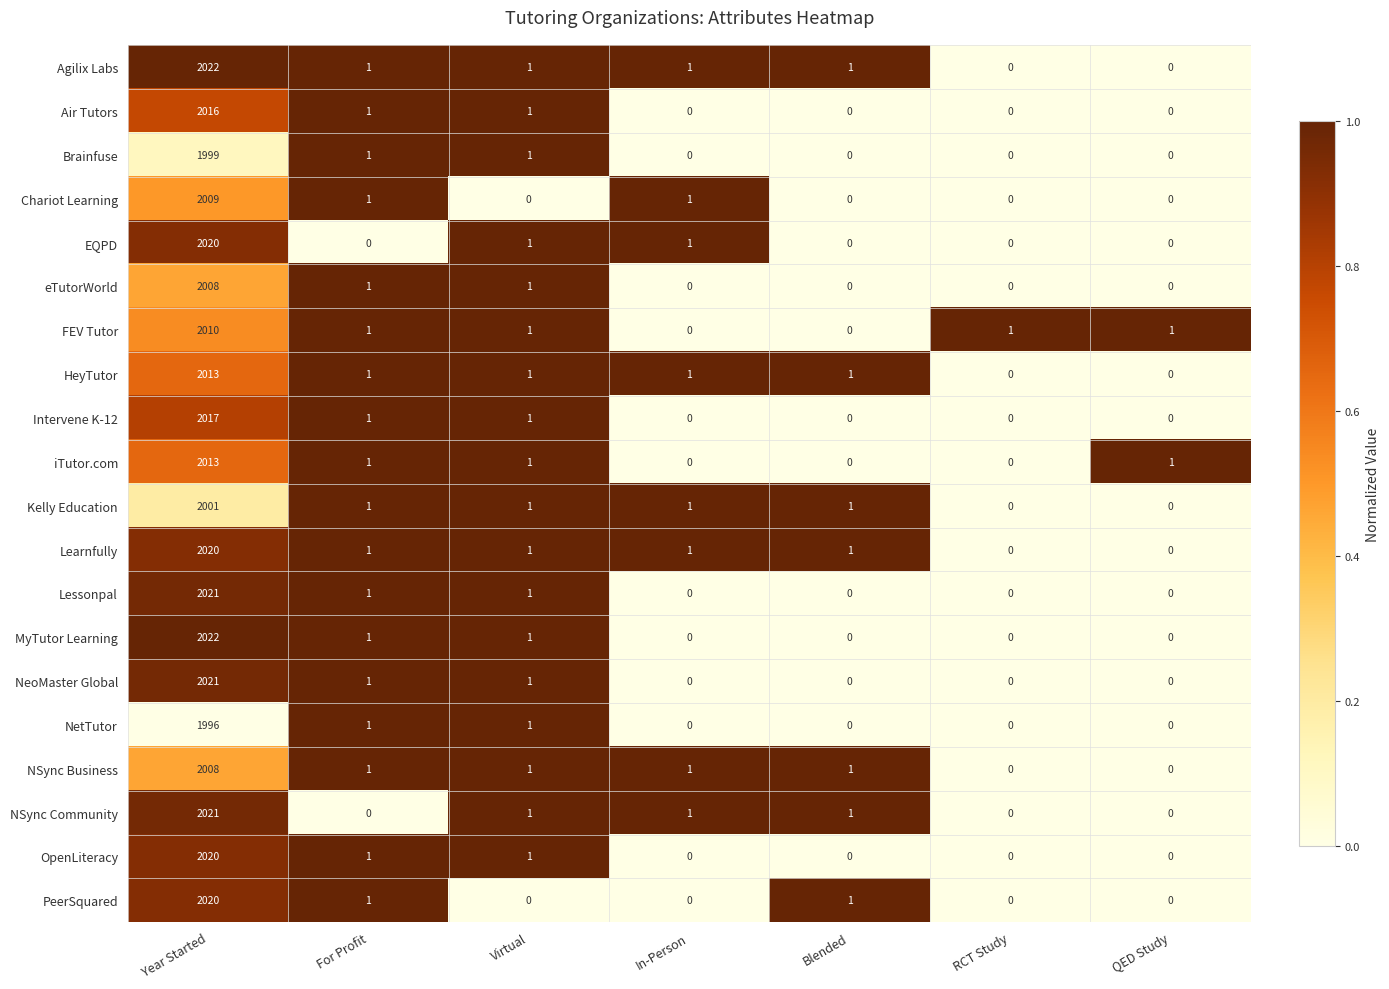

At which label does NSync Business first exceed 1?

Year Started